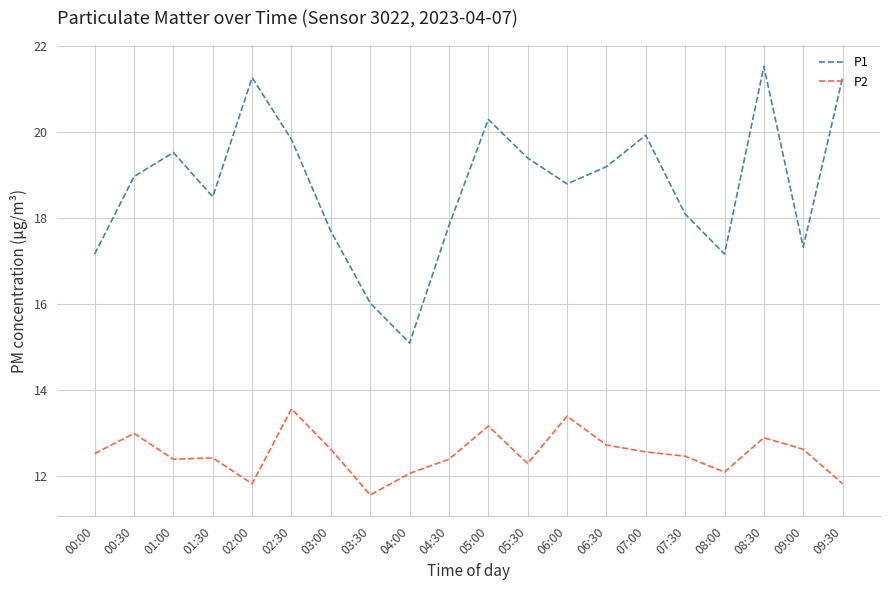

True or false: P1 and P2 intersect in this chart.

False